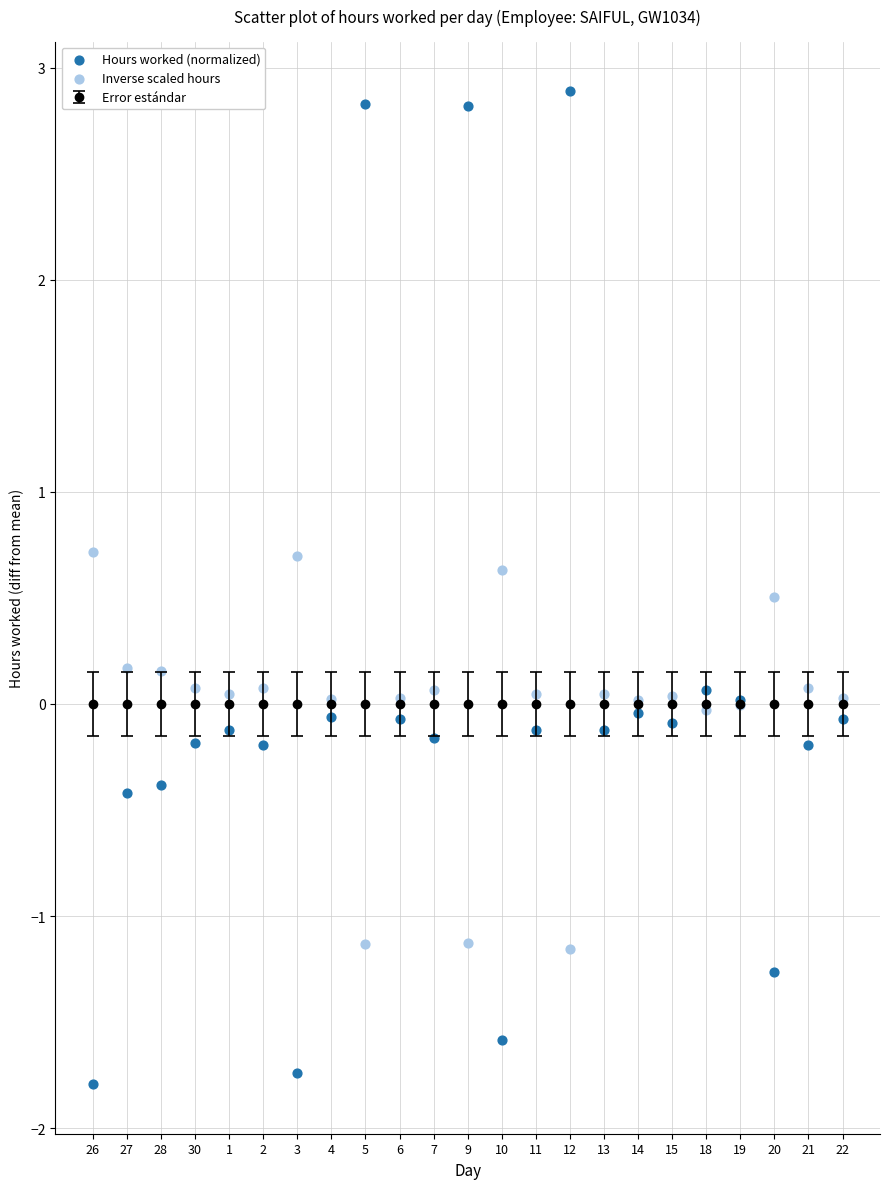

Which series contains the highest Y value?

Hours worked (normalized)